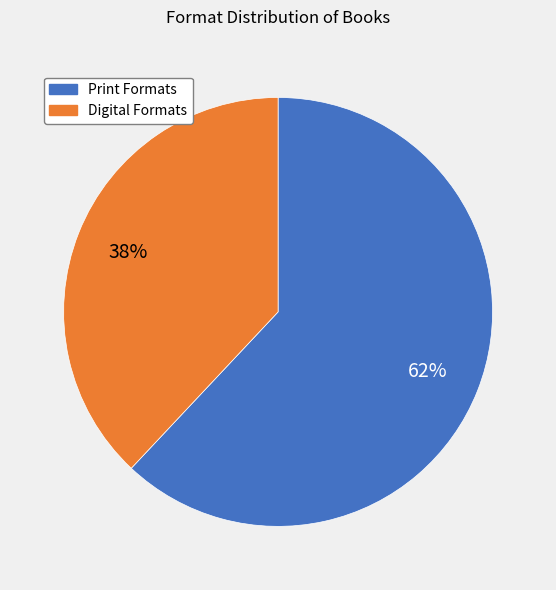

Is there any slice that represents more than half of the pie?

Yes